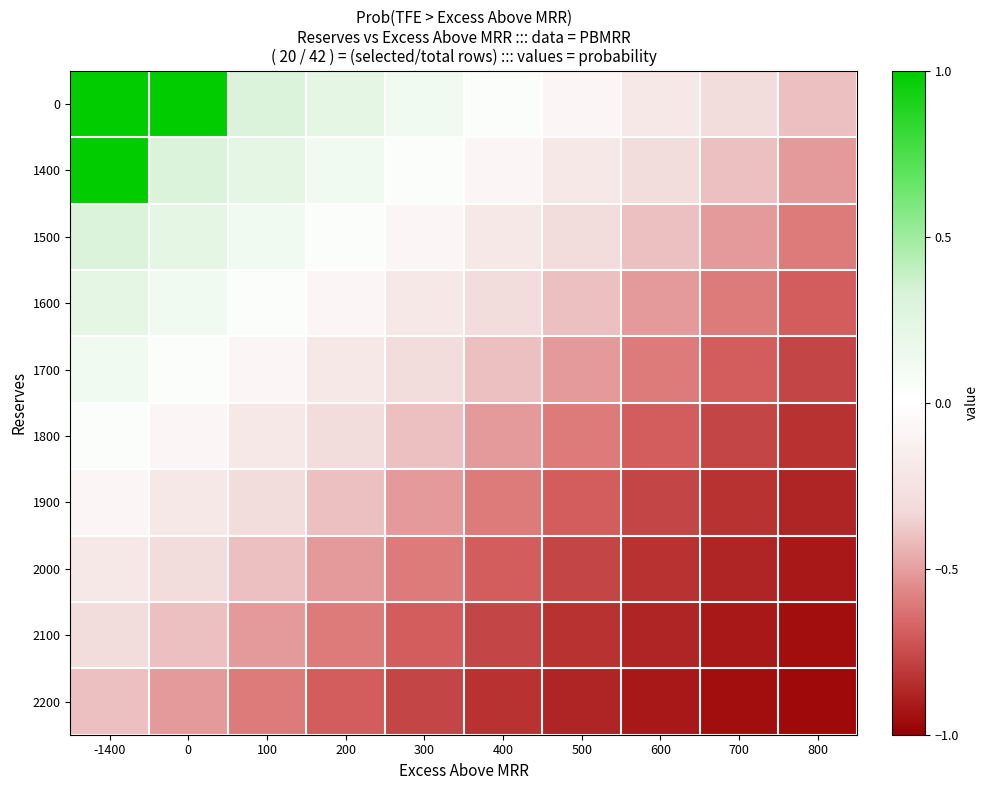

Between 200 and 400, which is larger?

200